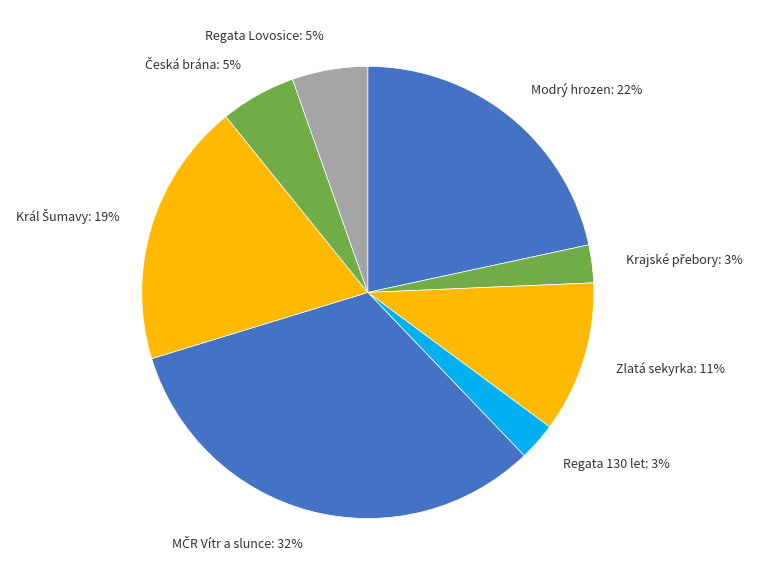

Does any single category account for the majority?

No